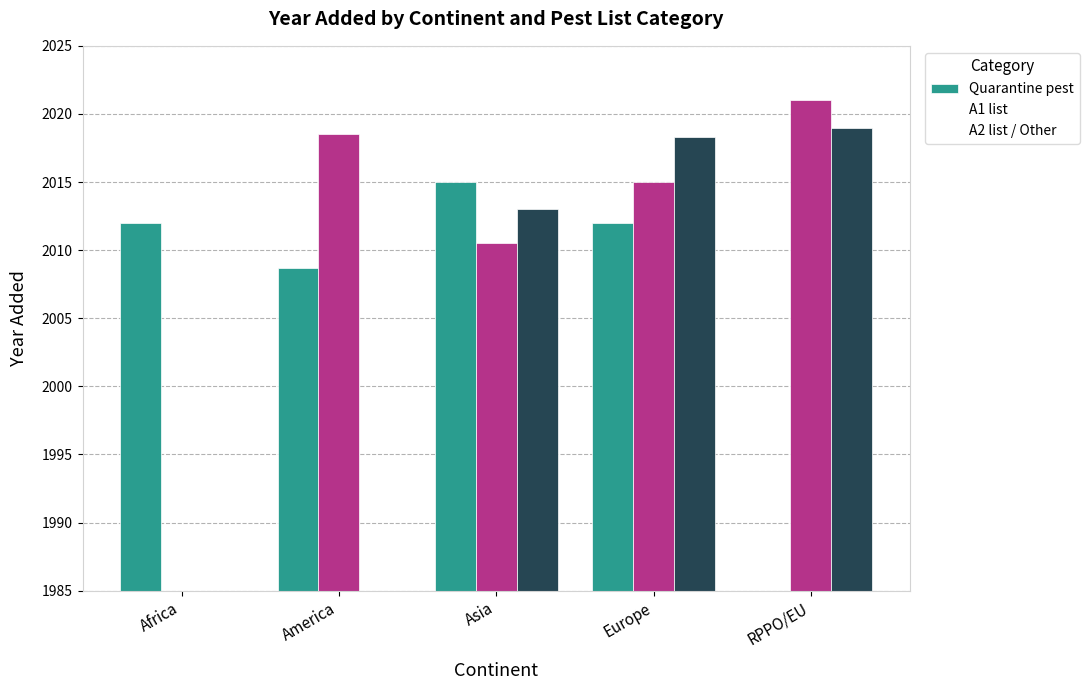

Rank the categories by A1 list value from lowest to highest.

Africa, Asia, Europe, America, RPPO/EU